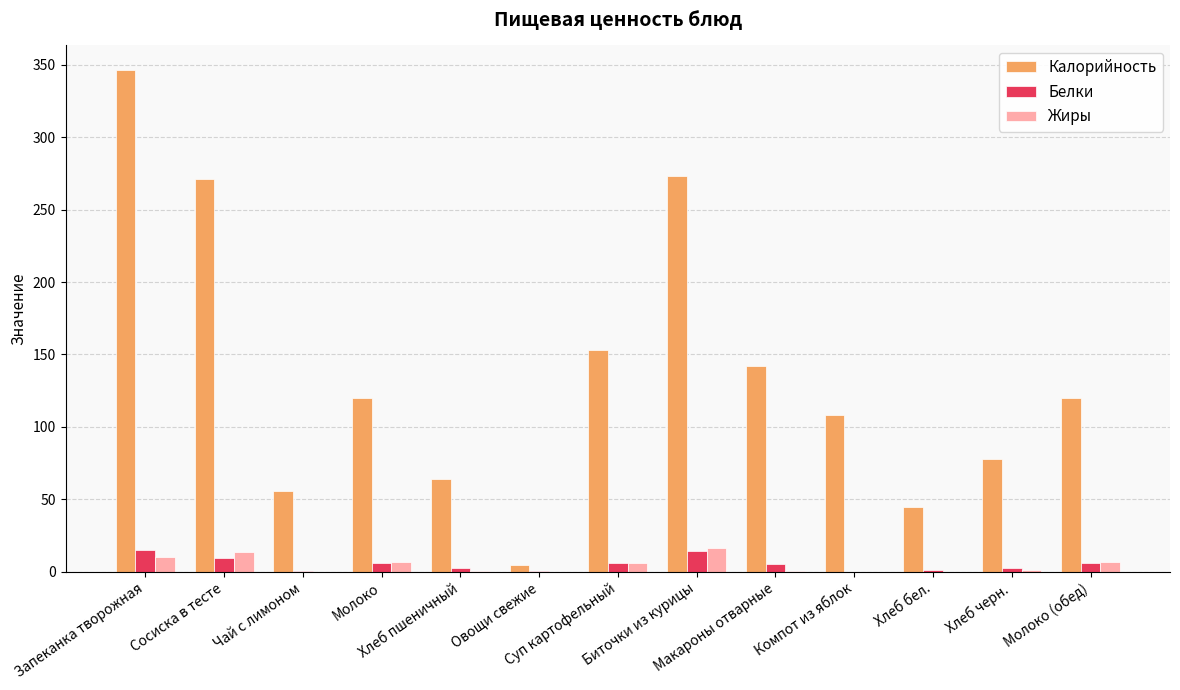

What is the average value of the Белки series?

5.4